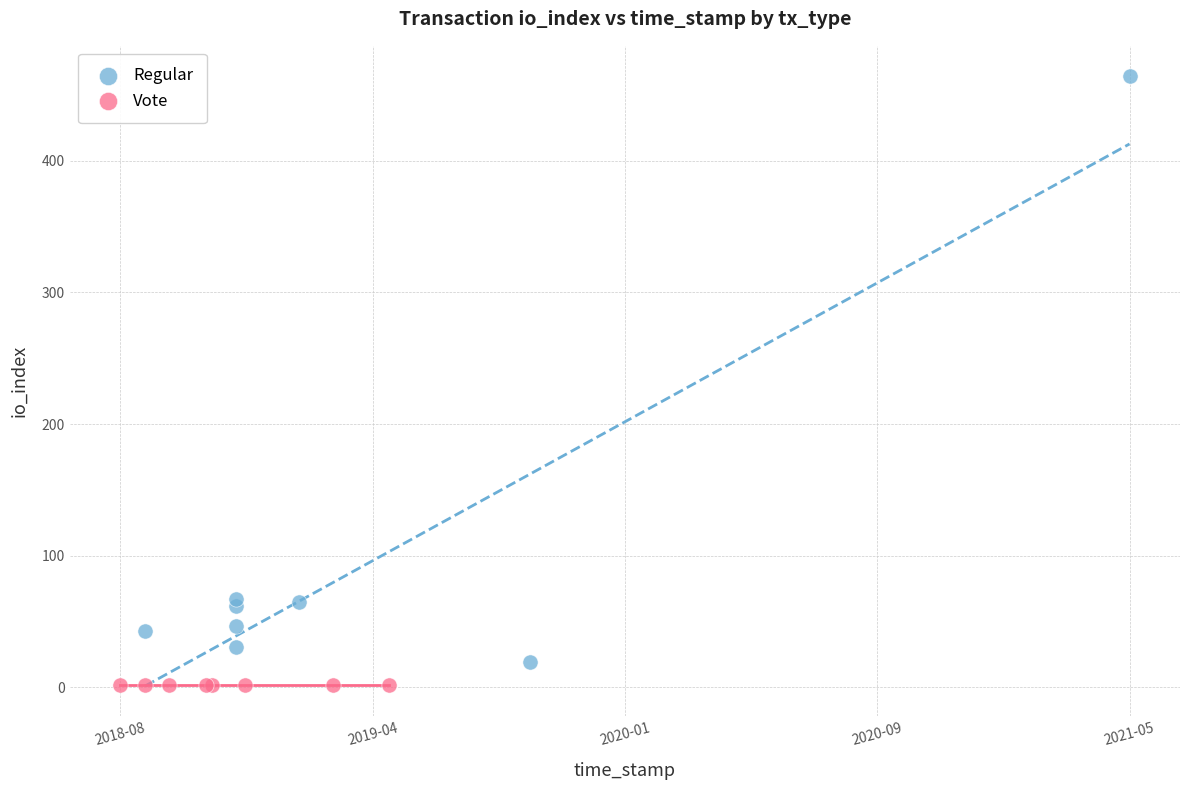

Which series contains the highest Y value?

Regular